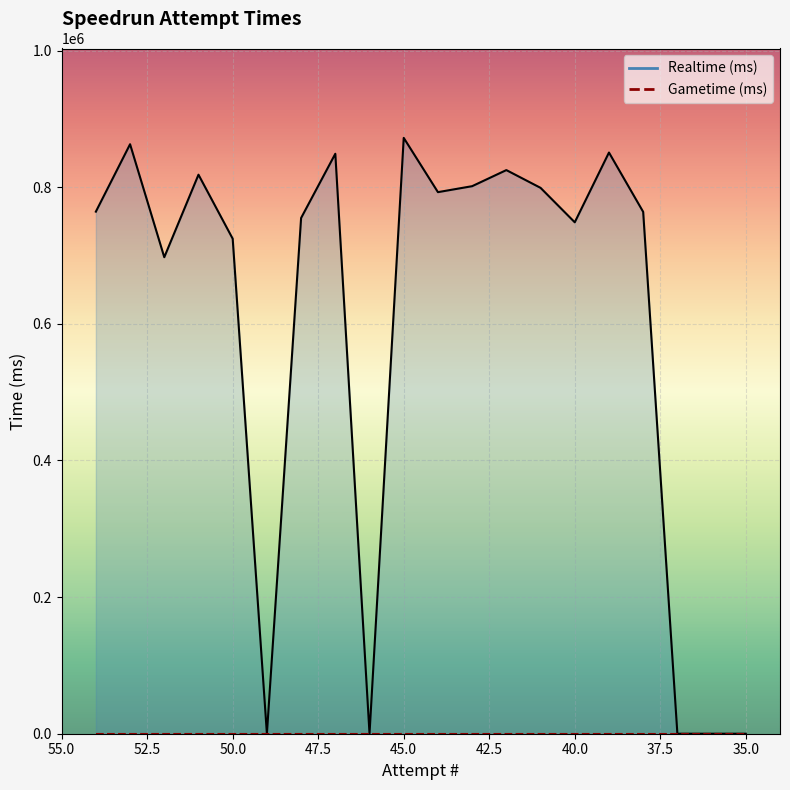

Which has a higher value, 54 or 52?

54